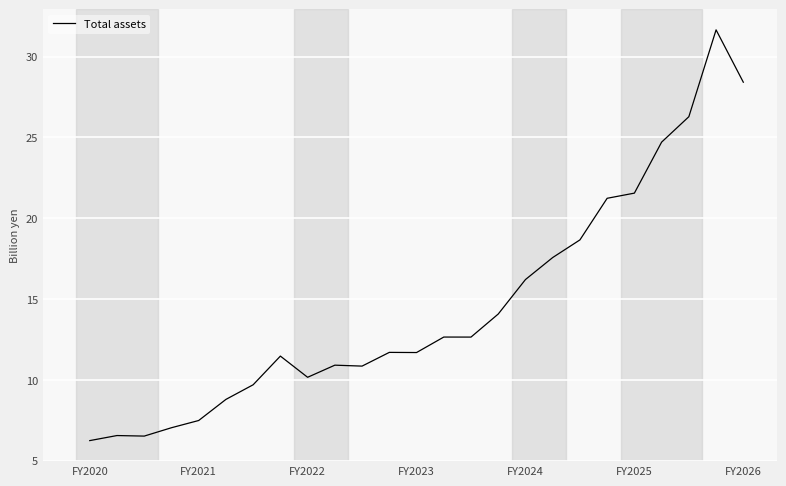

What is the minimum value shown in the chart?

6.2